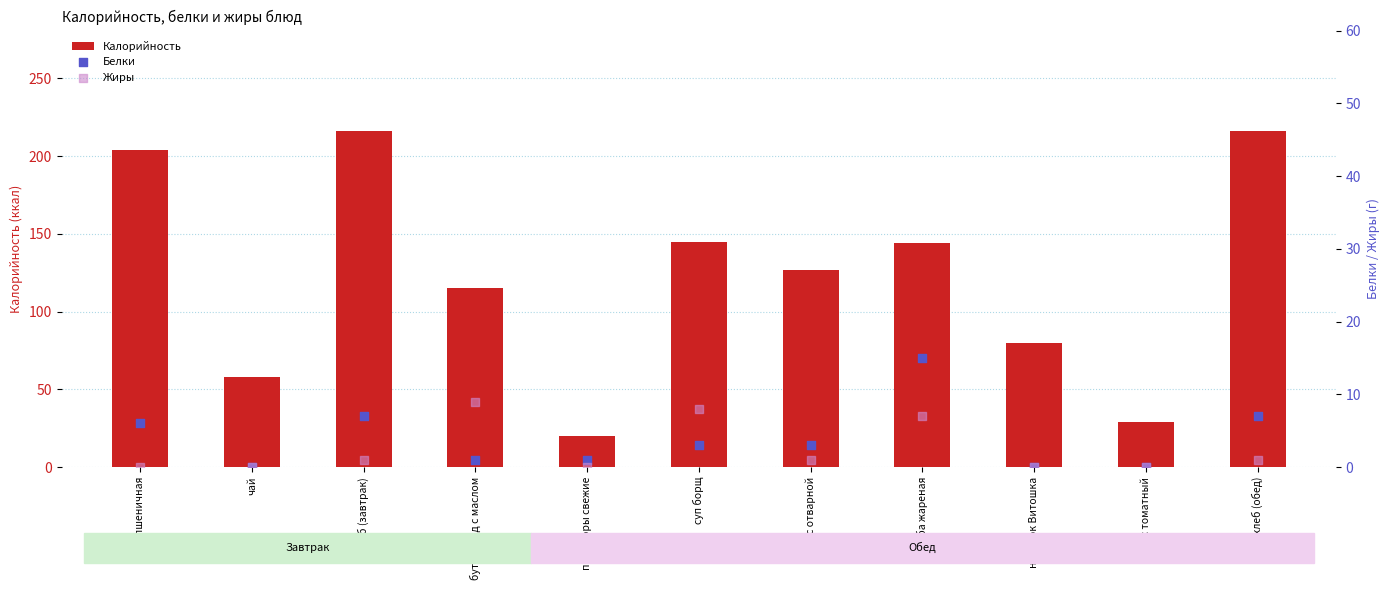

Which series has the largest total across all categories?

Калорийность